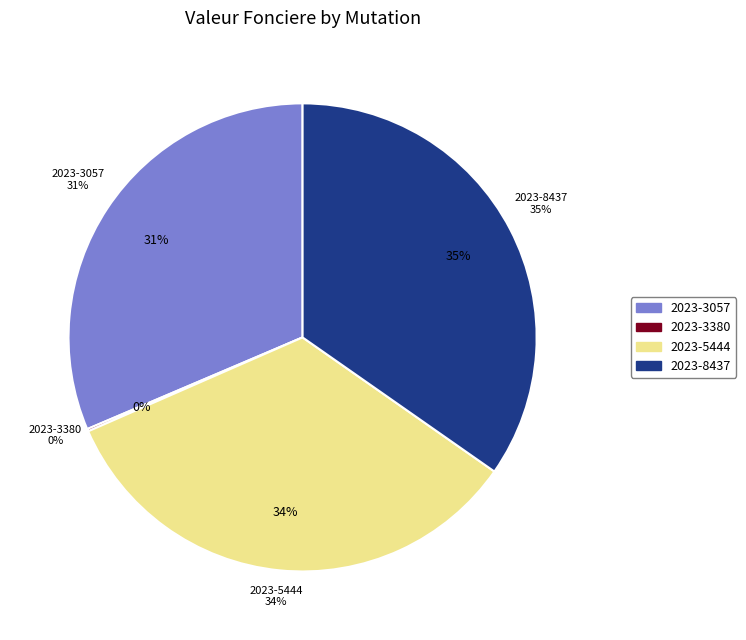

To the nearest percent, what is the combined percentage of 2023-3057 and 2023-5444?

65%